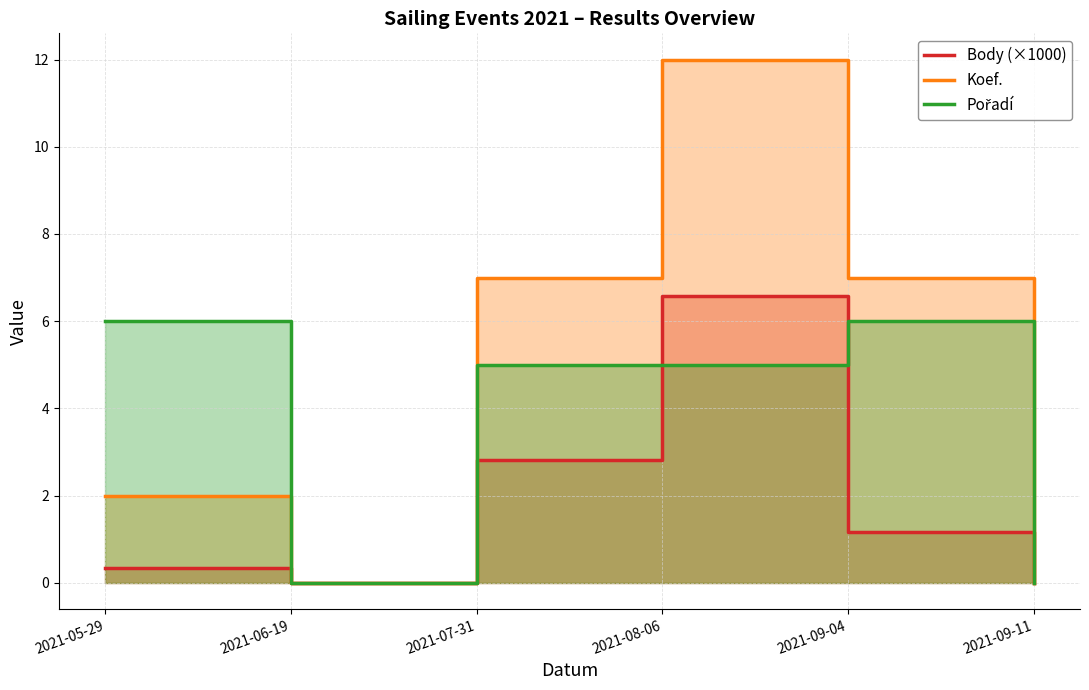

What is the maximum value for Koef.?

12.0